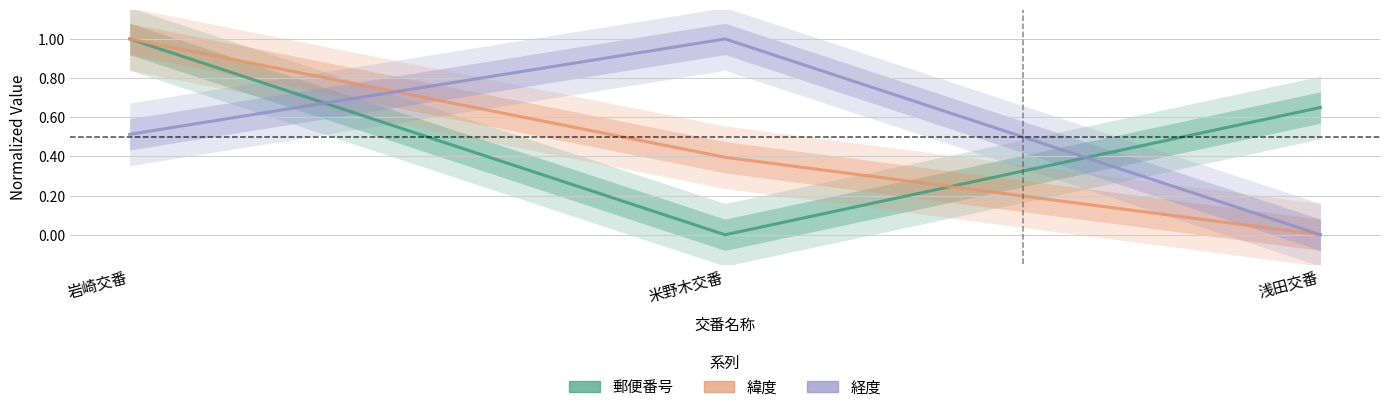

Between 米野木交番 and 浅田交番, which series saw the biggest shift?

経度